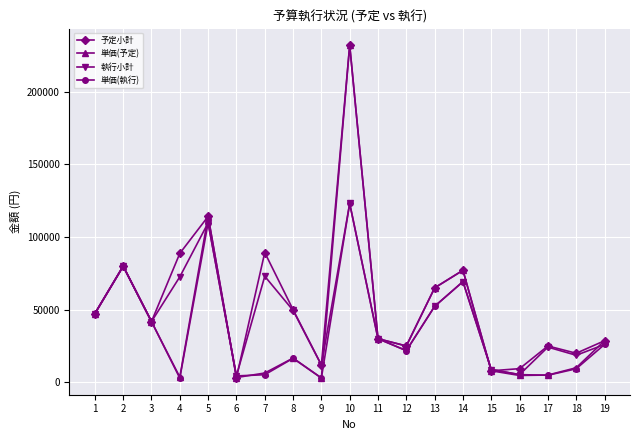

Where is the first local minimum for 単価(執行)?

4